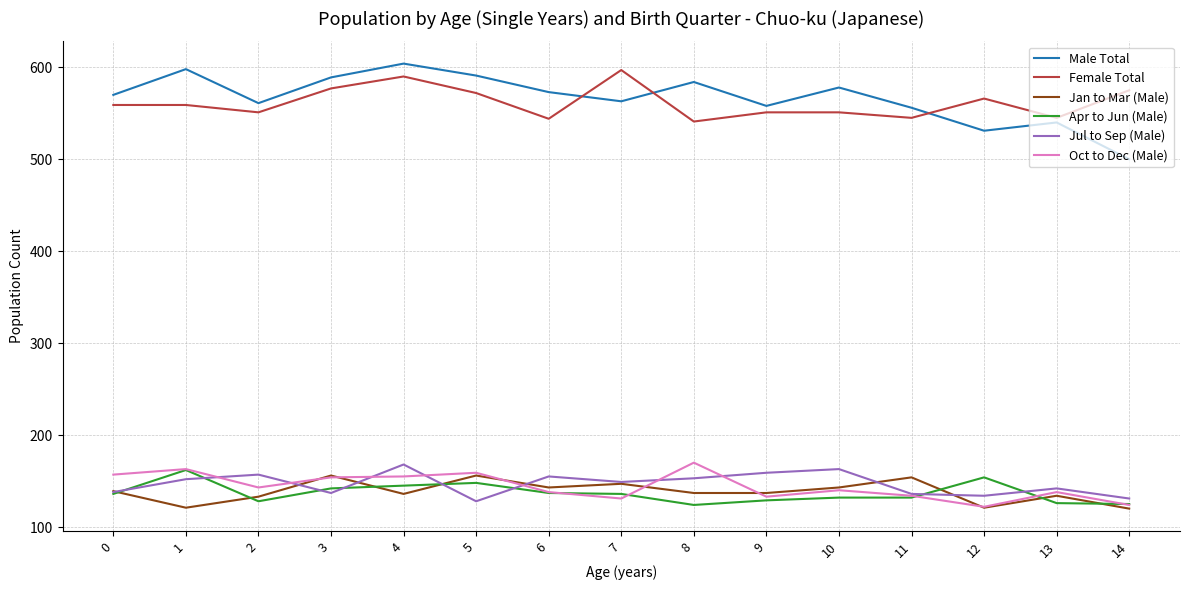

What is the difference between the highest and lowest values at 0?

434